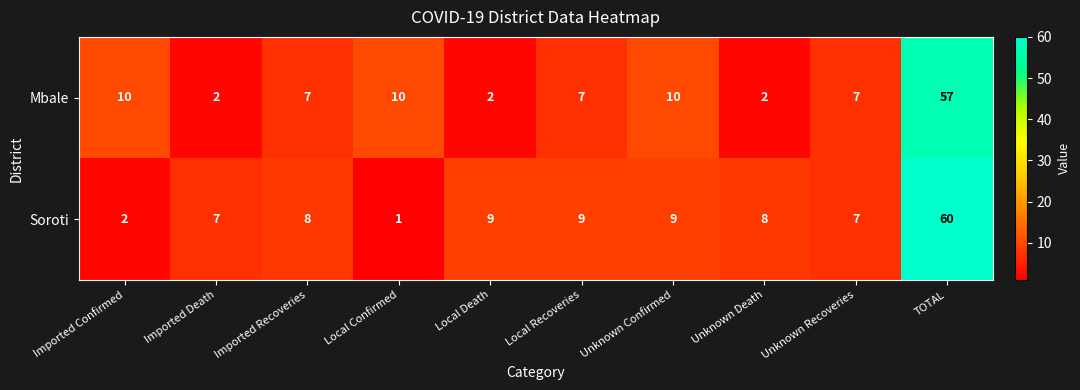

Is the value of Mbale at Imported Recoveries greater than the value of Soroti at Local Confirmed?

Yes